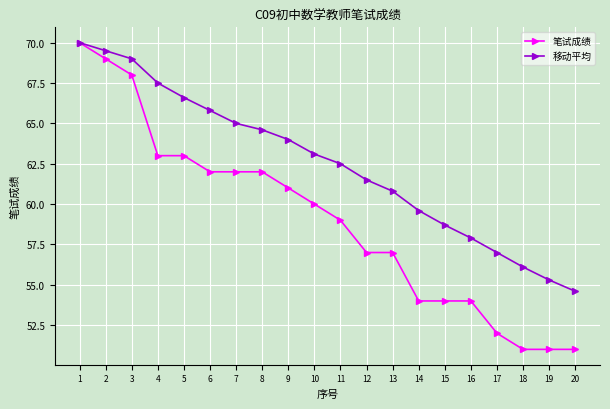

Which series has the widest spread of values?

笔试成绩